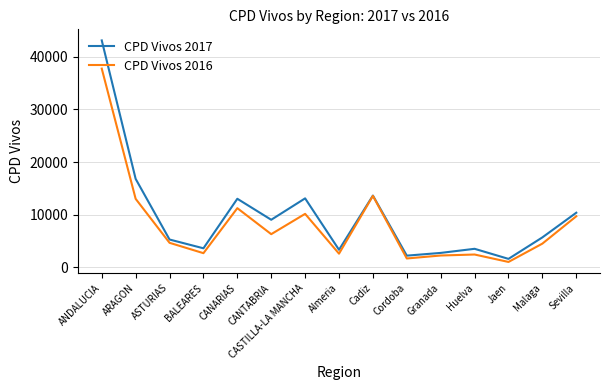

In CPD Vivos 2016, how many points are lower than both neighbors (excluding endpoints)?

5